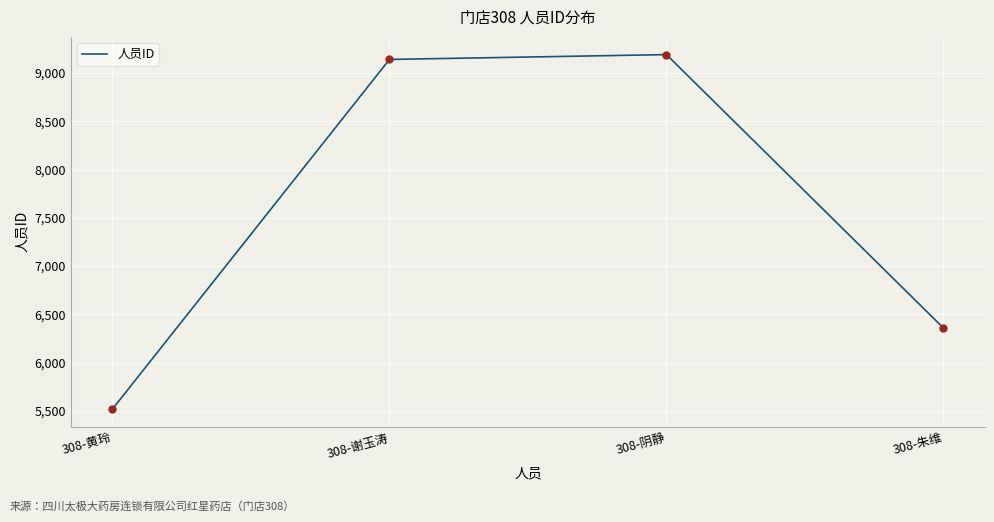

What is the change in value from 308-黄玲 to 308-阴静?

+3671